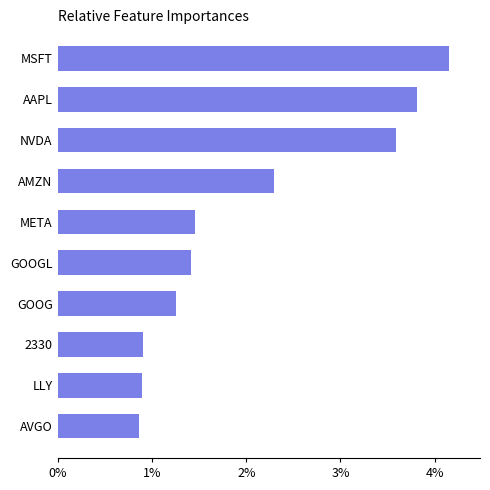

Are the bars grouped side by side (vs. stacked)?

No